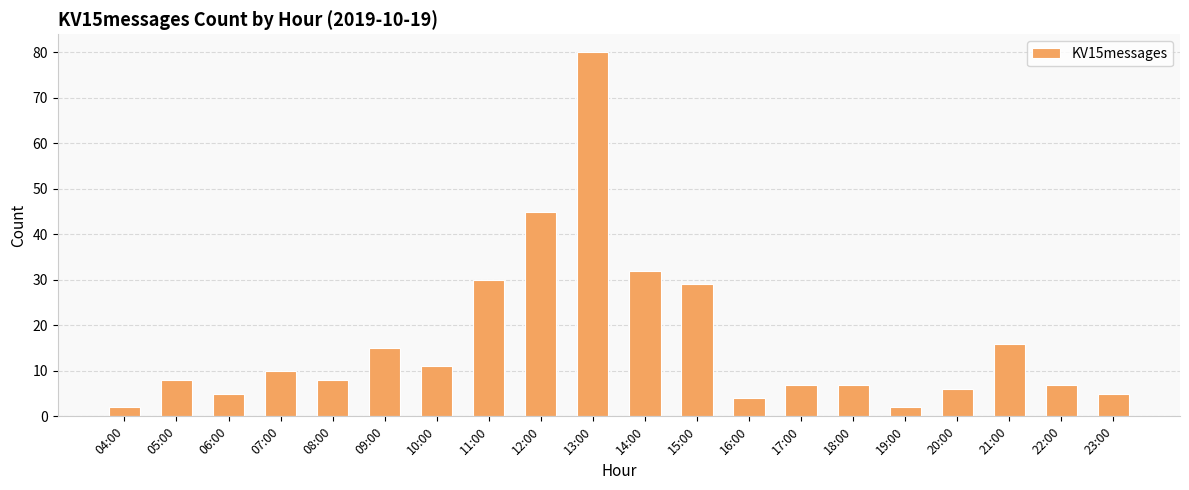

Is it true that the value at 22:00 is 7?

True